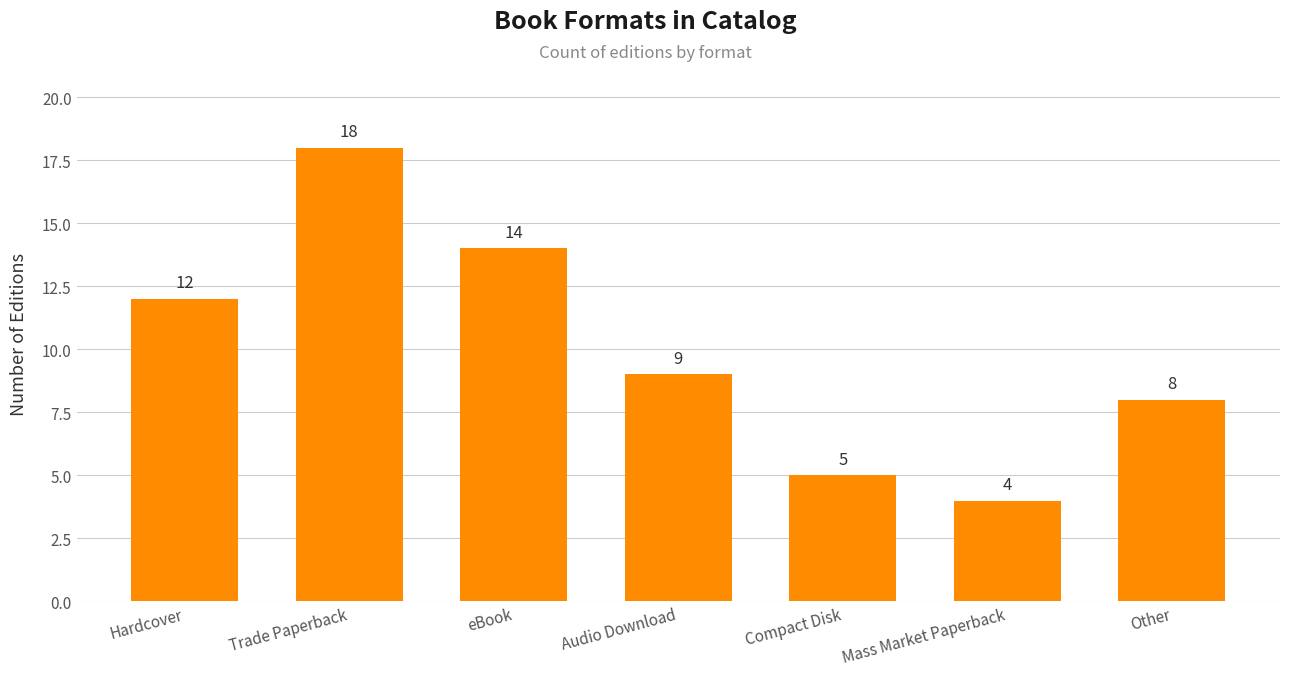

Where is the data nearest to the value 11?

Hardcover